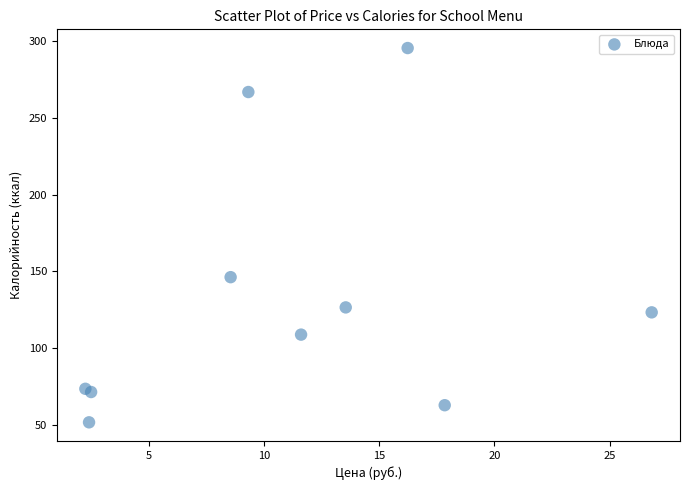

What Y value in the scatter plot is closest to 173?

146.3